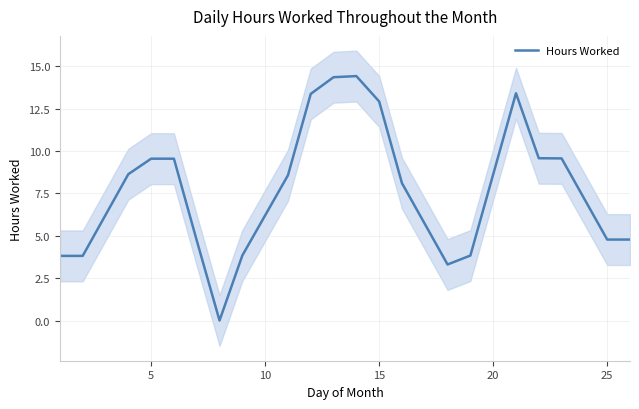

The Hours Worked series shows 15.2 at 20. True or false?

False